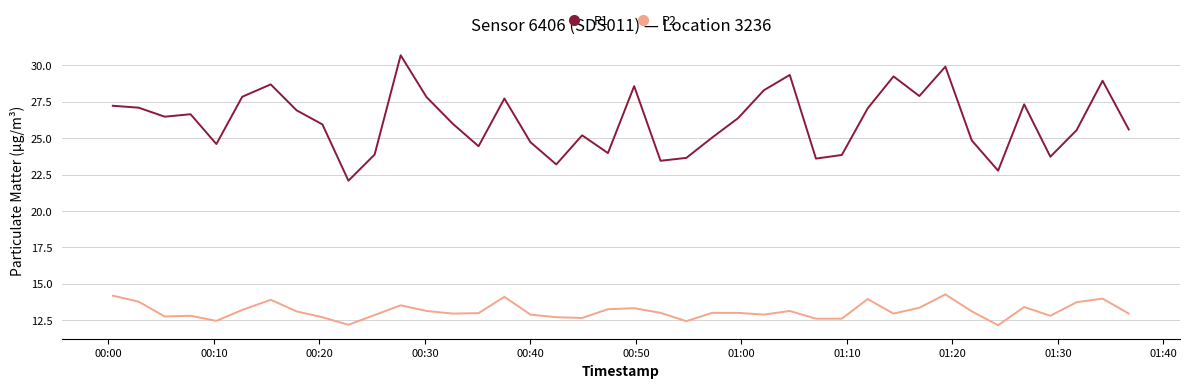

List the series in order of their peak value, lowest first.

P2, P1